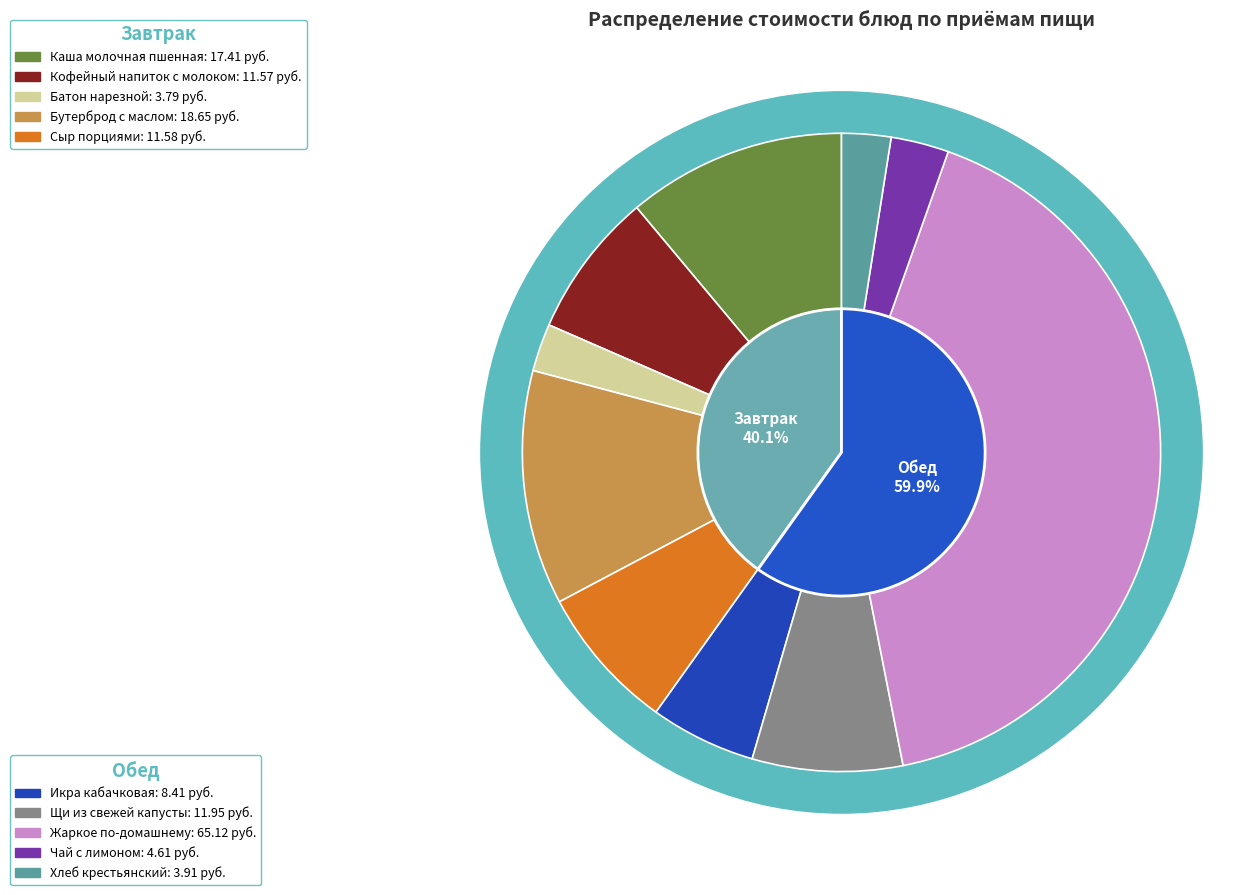

The Жаркое по-домашнему slice represents 41% of the pie. True or false?

True